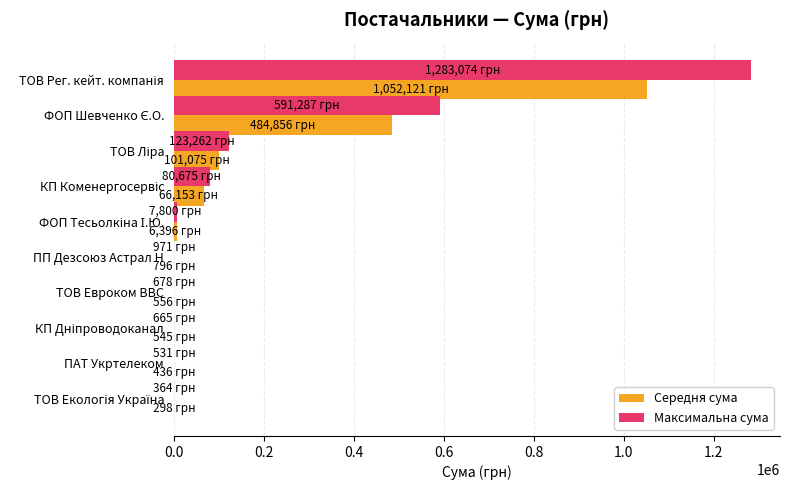

What is the maximum value for Середня сума?

1052120.7